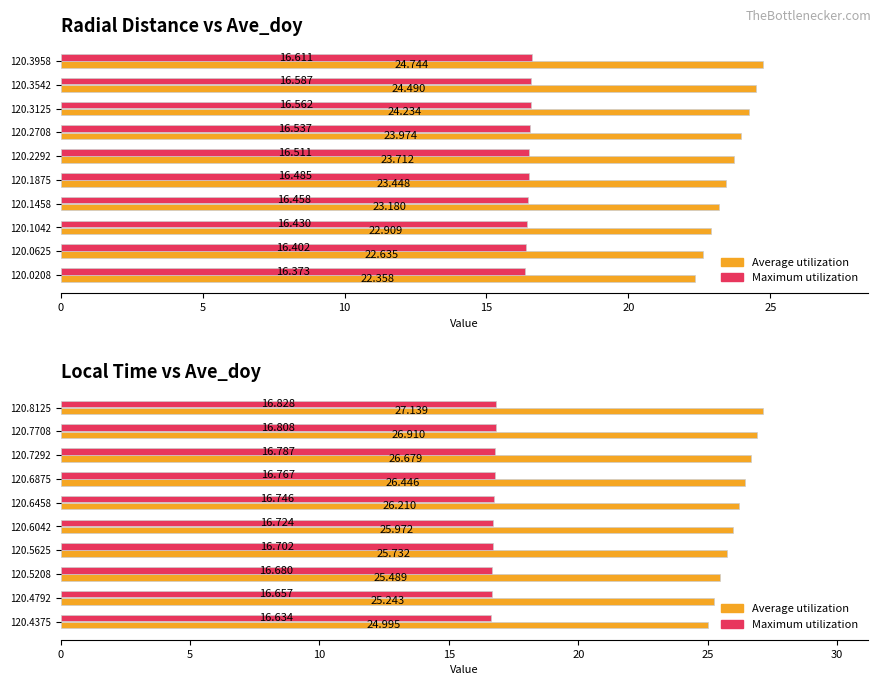

What is the greatest value displayed?

27.1